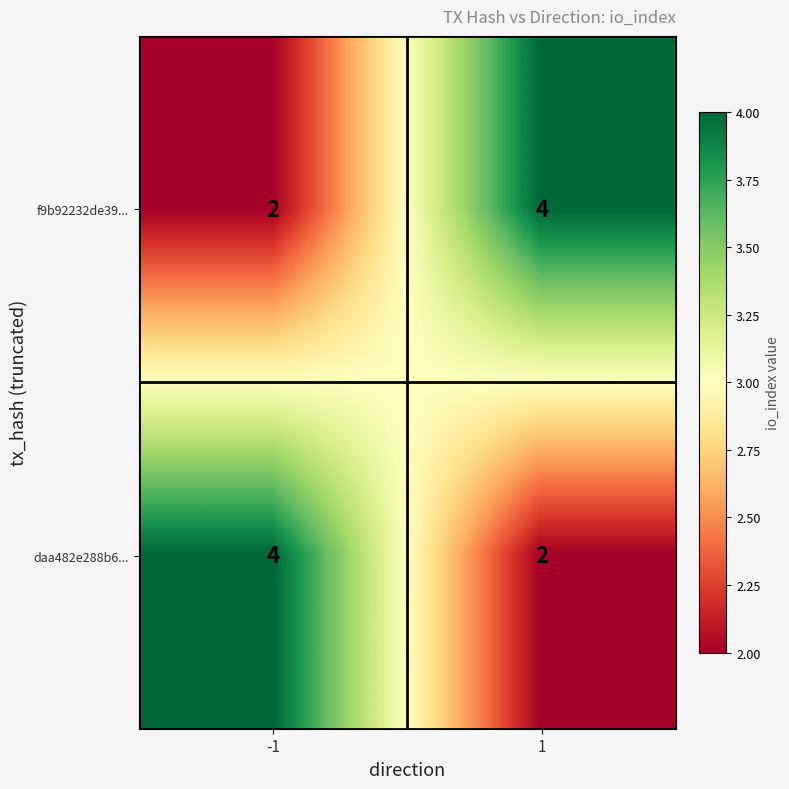

What is the sum of the f9b92232de39... values at -1 and 1?

6